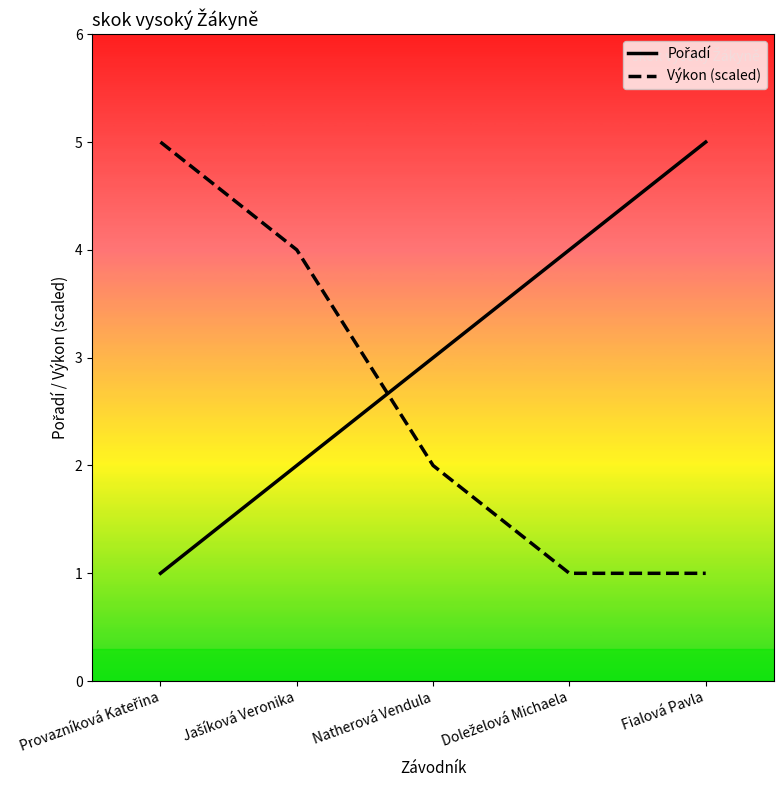

What is the difference between the second highest and minimum values in the Výkon (scaled) series?

3.0